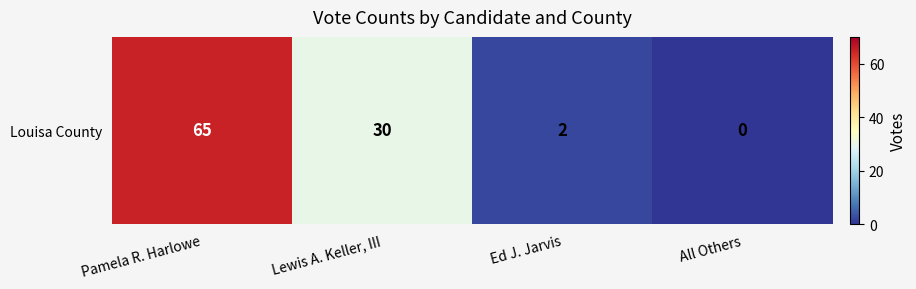

Reading left to right, list all the values displayed in this chart.

Pamela R. Harlowe=65	Lewis A. Keller, III=30	Ed J. Jarvis=2	All Others=0